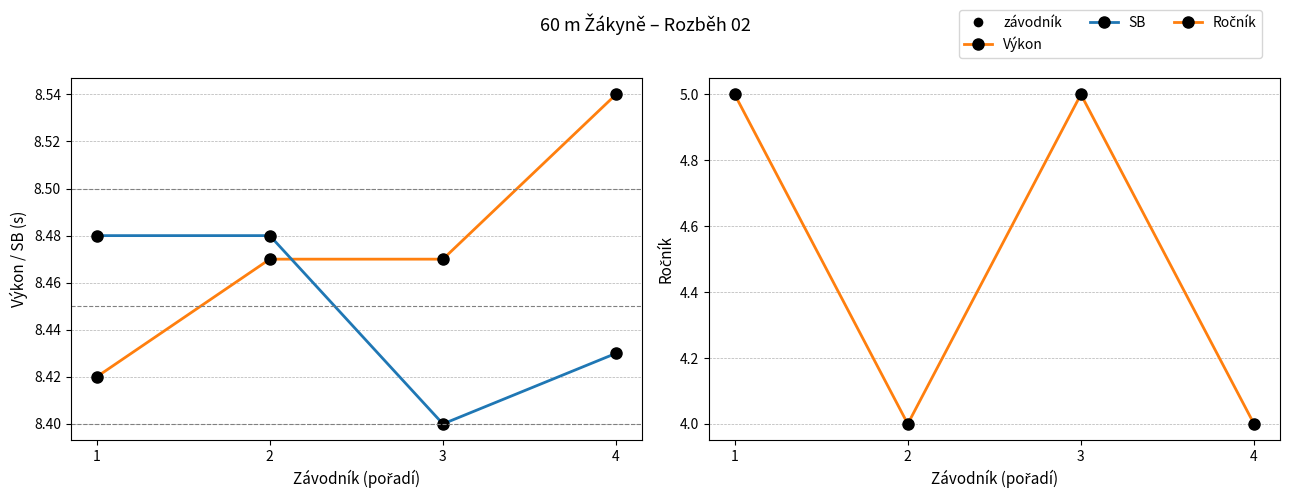

Which series has the largest range (max minus min)?

Ročník